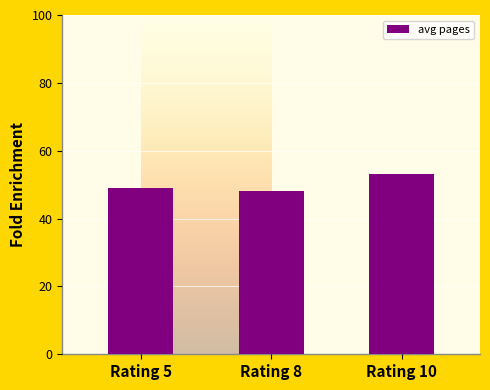

True or false: the data shows 48.0 at Rating 8.

True